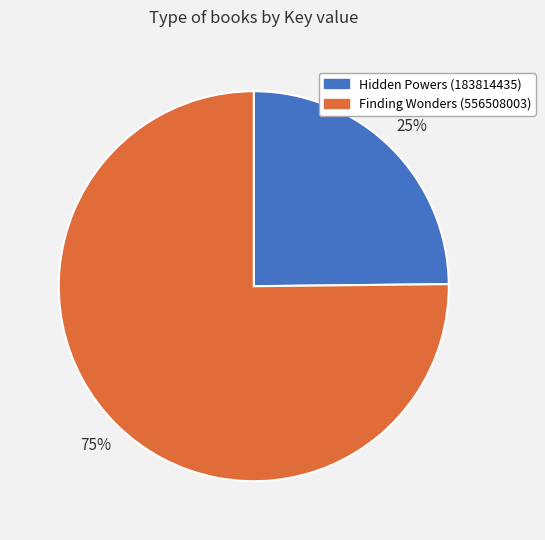

Rank the categories by value from highest to lowest.

Finding Wonders (556508003), Hidden Powers (183814435)